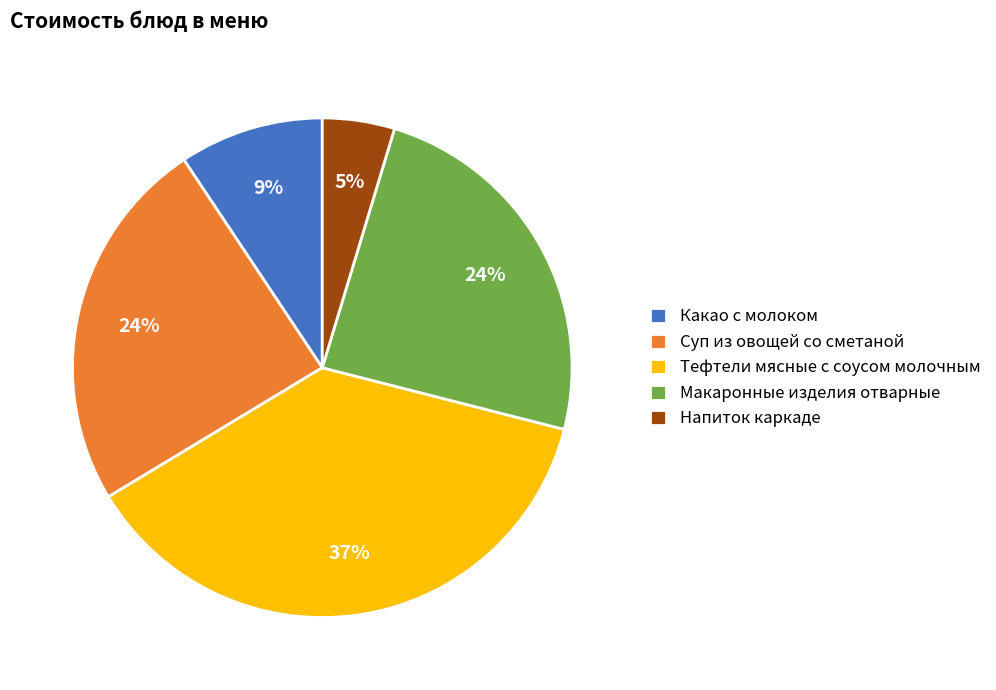

Which slice is the largest?

Тефтели мясные с соусом молочным